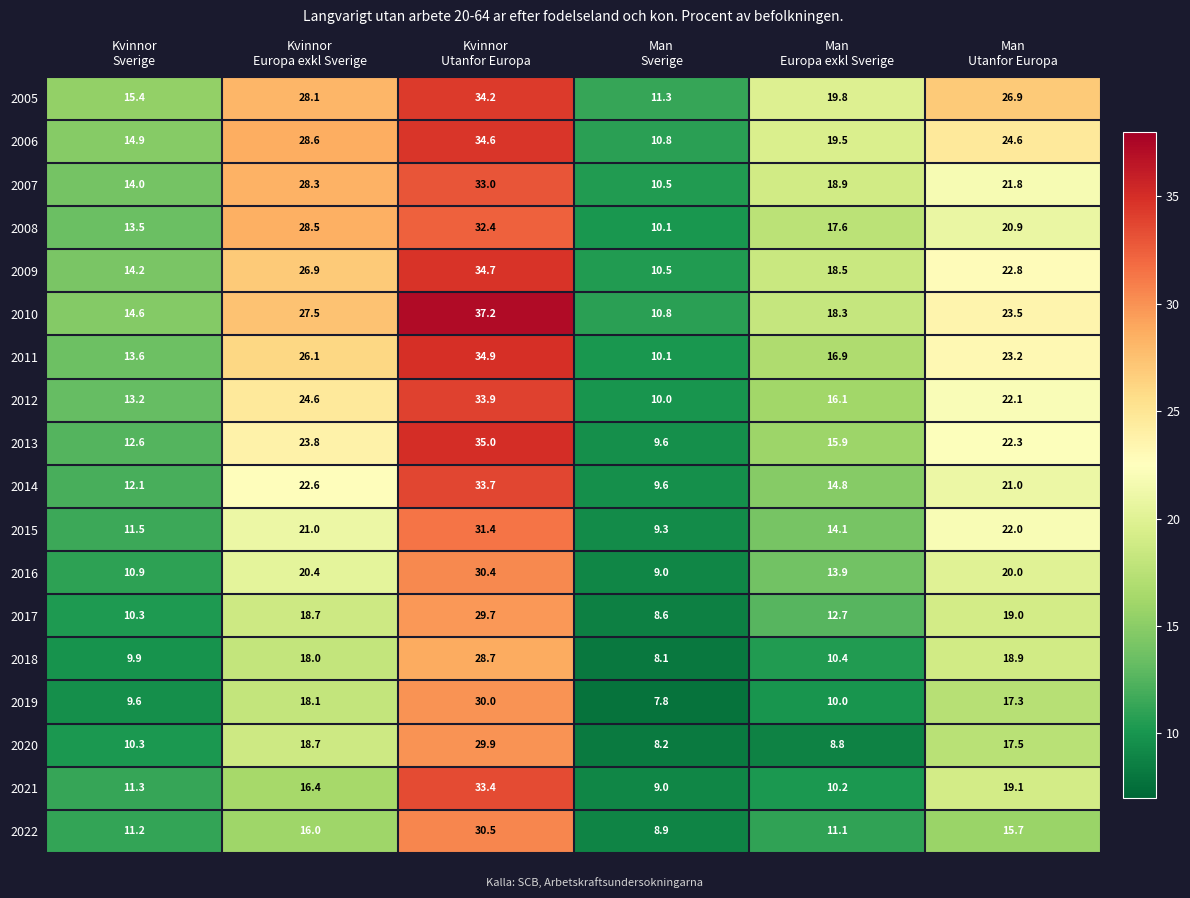

What is the difference between the maximum and second lowest values in the 2017 series?

19.4